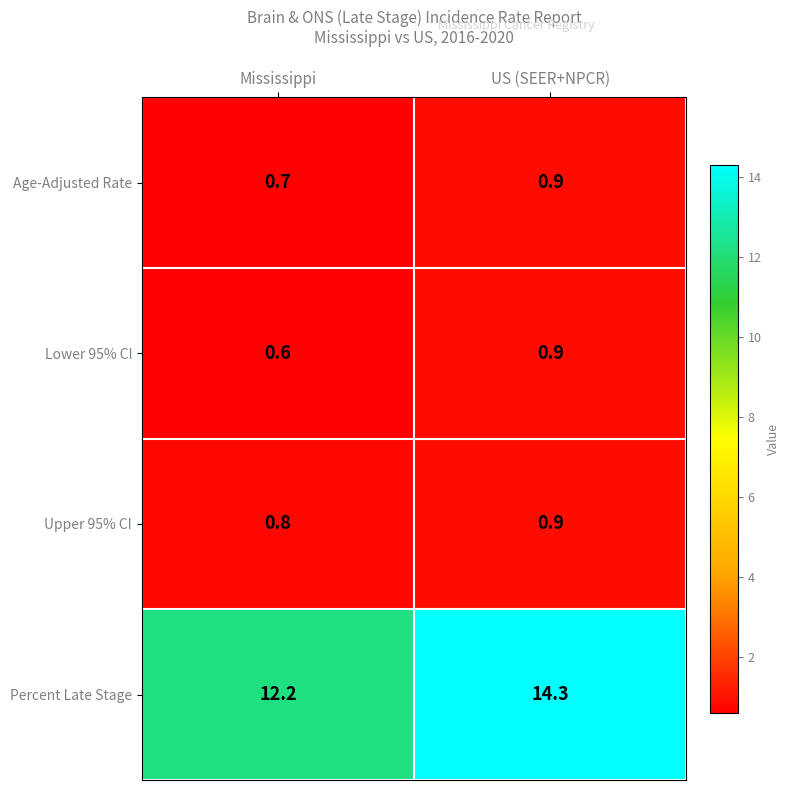

At which label is Age-Adjusted Rate closest to 0?

Mississippi